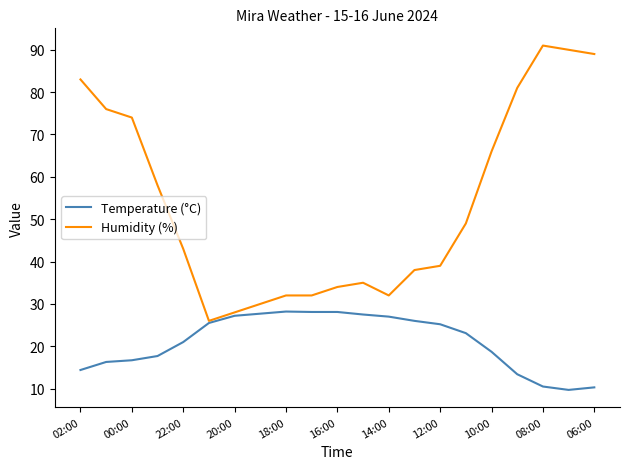

List the series in order of their peak value, lowest first.

Temperature (°C), Humidity (%)